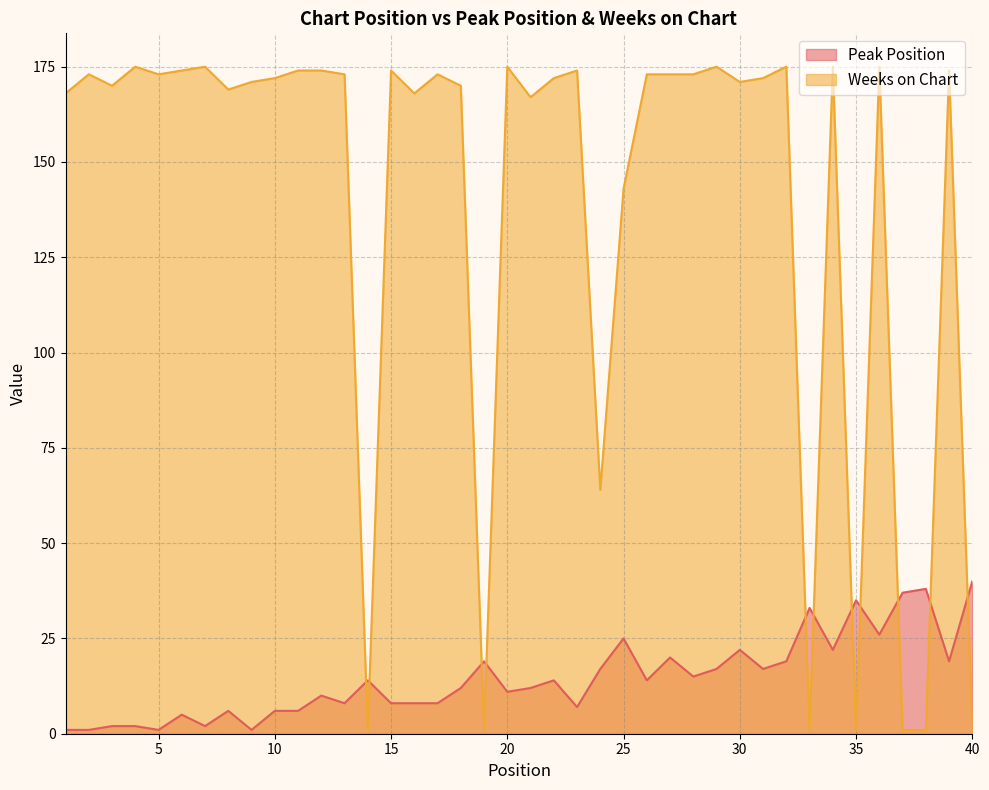

Is the value of Weeks on Chart at 4 greater than the value of Peak Position at 15?

Yes